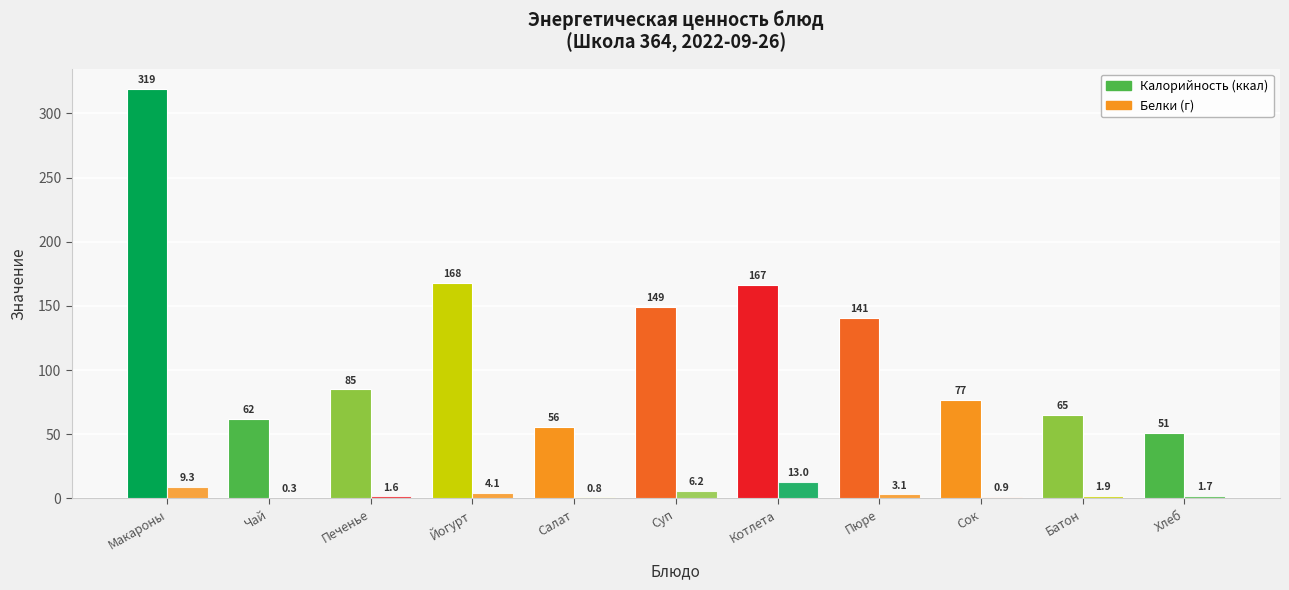

At which category is the sum across all series the highest?

Макароны